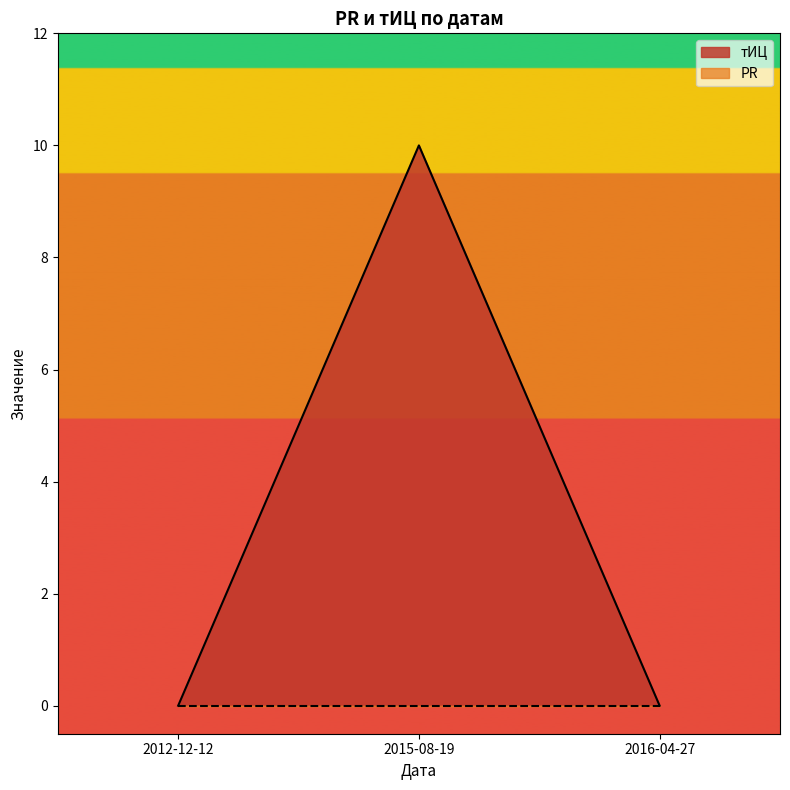

Reading left to right, list all the values displayed in this chart.

2012-12-12=0	2015-08-19=10	2016-04-27=0